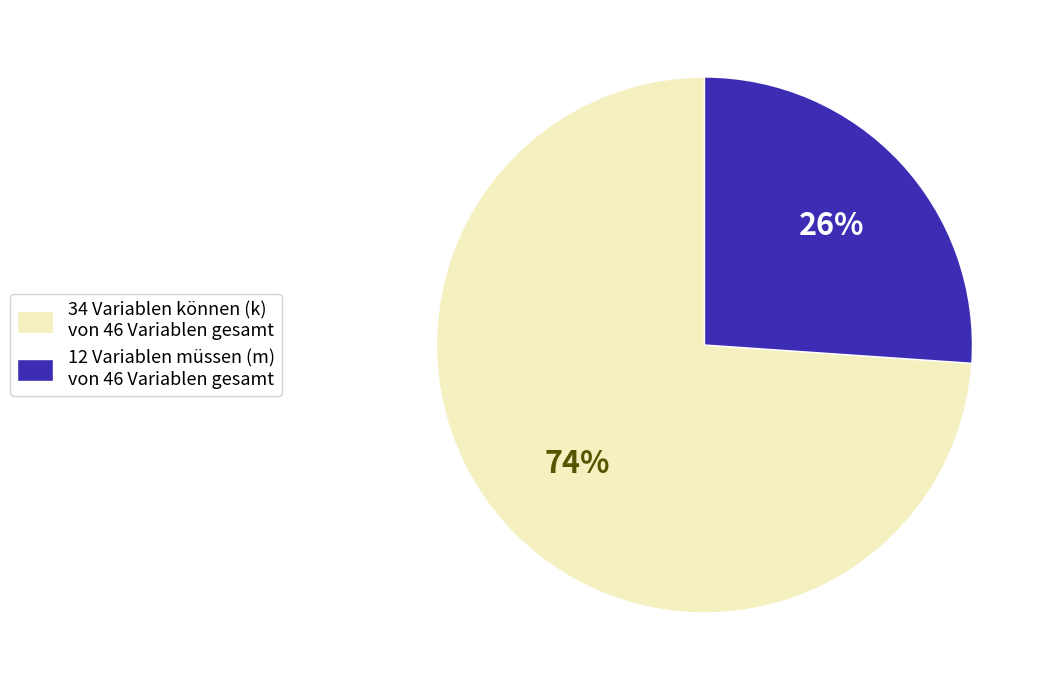

Does 12 Variablen müssen (m) von 46 Variablen gesamt account for over 50% of the chart?

No